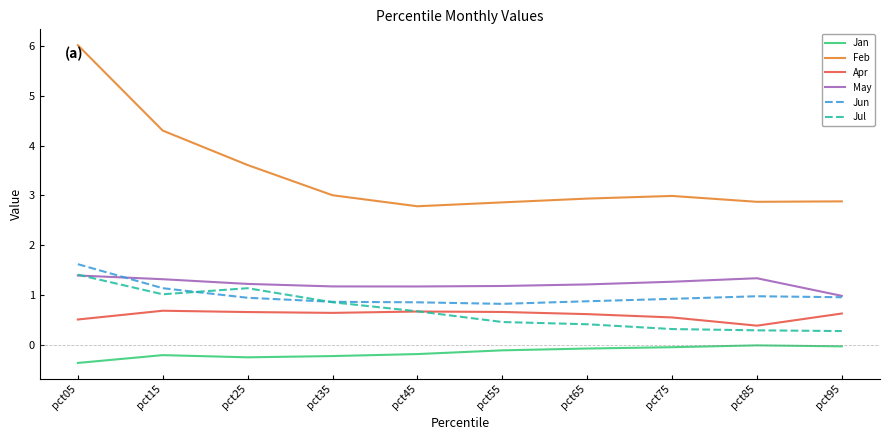

Which series changed the most between pct15 and pct65?

Feb